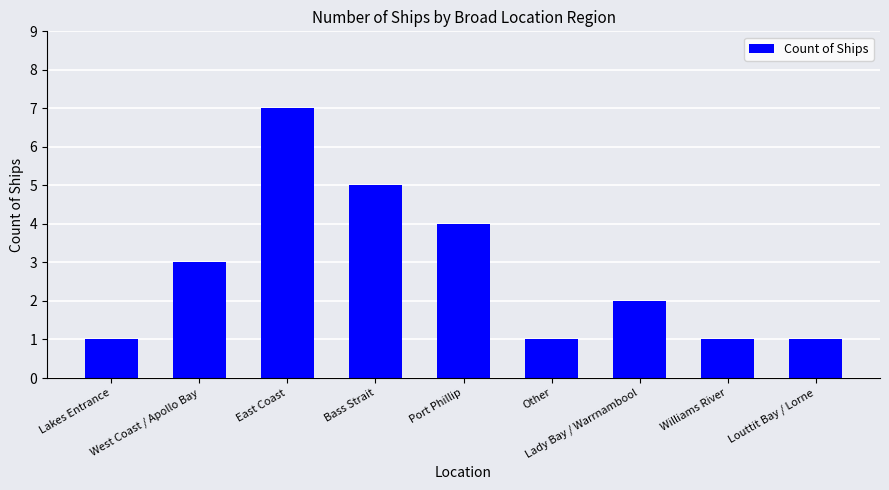

The value at Other is 1. True or false?

True